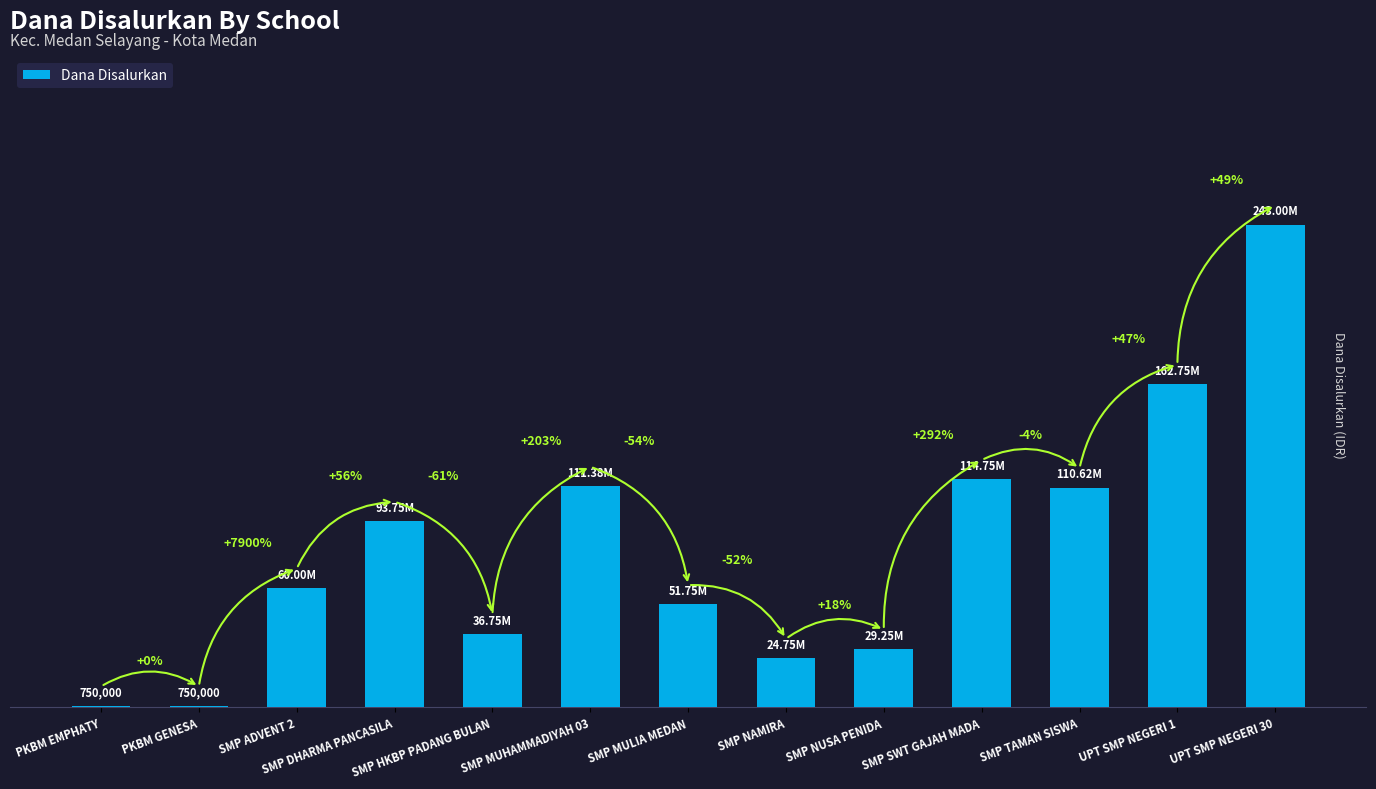

Between SMP NAMIRA and PKBM GENESA, which is larger?

SMP NAMIRA